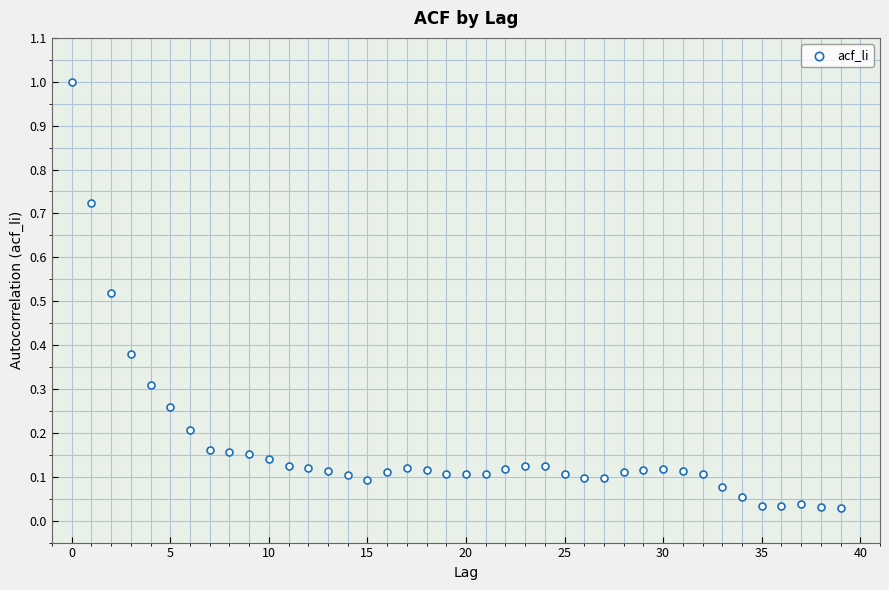

What is the range of Y values (max minus min)?

1.0